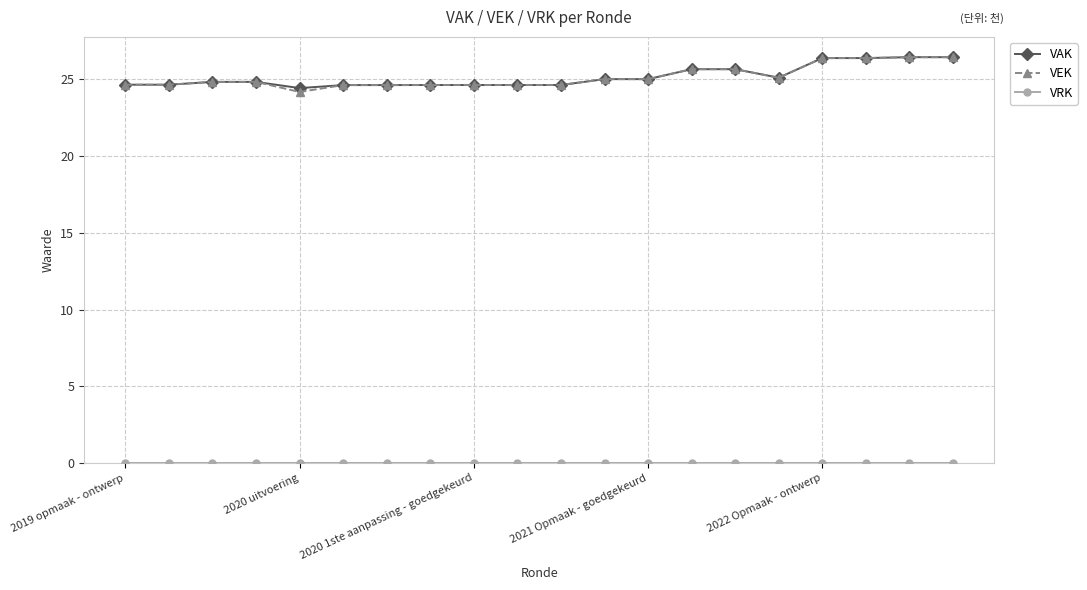

What is the value of the VEK point at the 5th from the left?

24.2